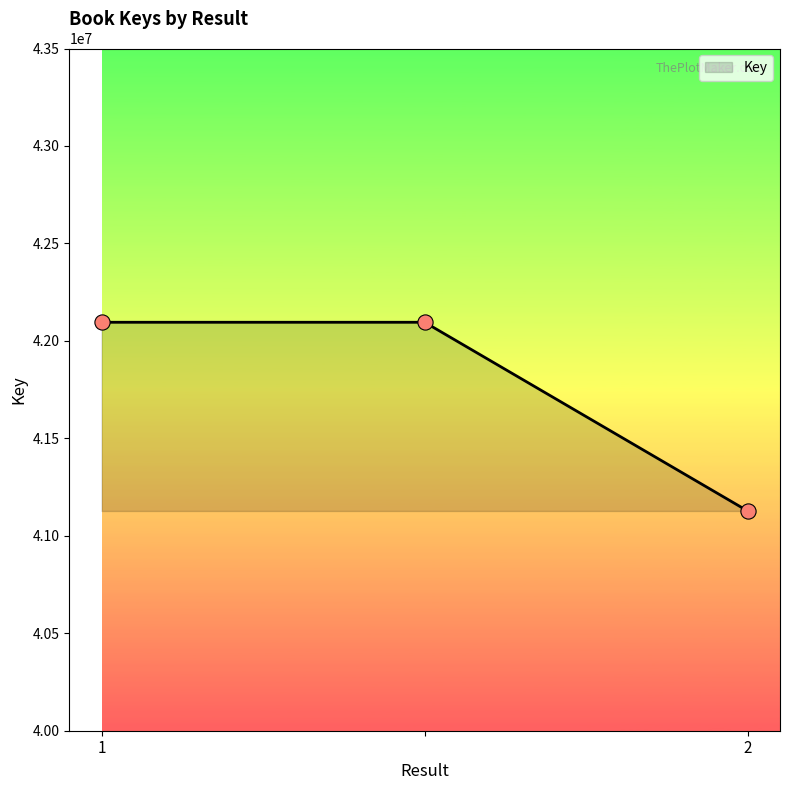

What is the maximum value shown in the chart?

42095524